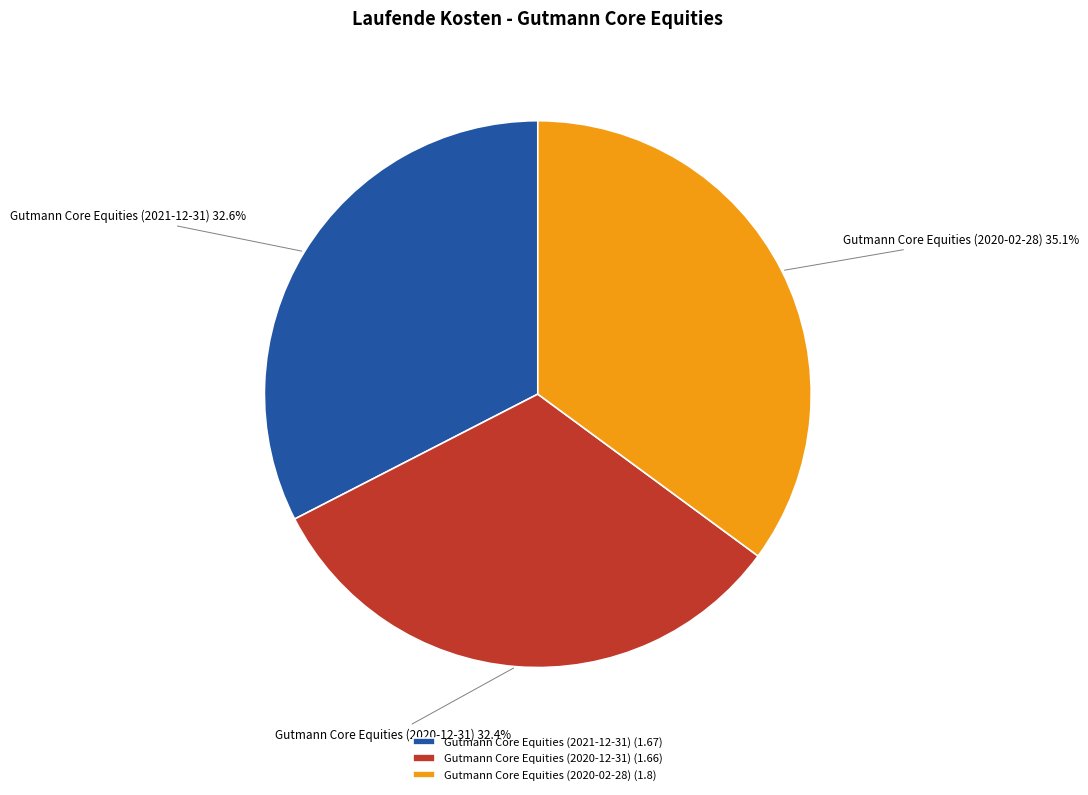

Is Gutmann Core Equities (2020-12-31) the majority of the pie?

No